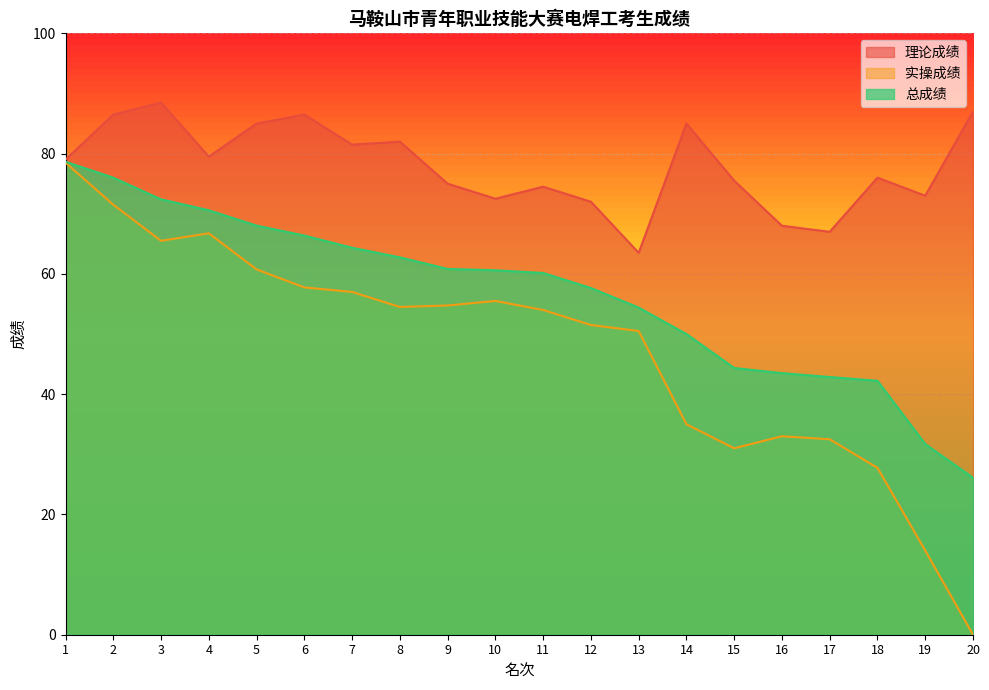

How many data points in 理论成绩 are less than 79?

10